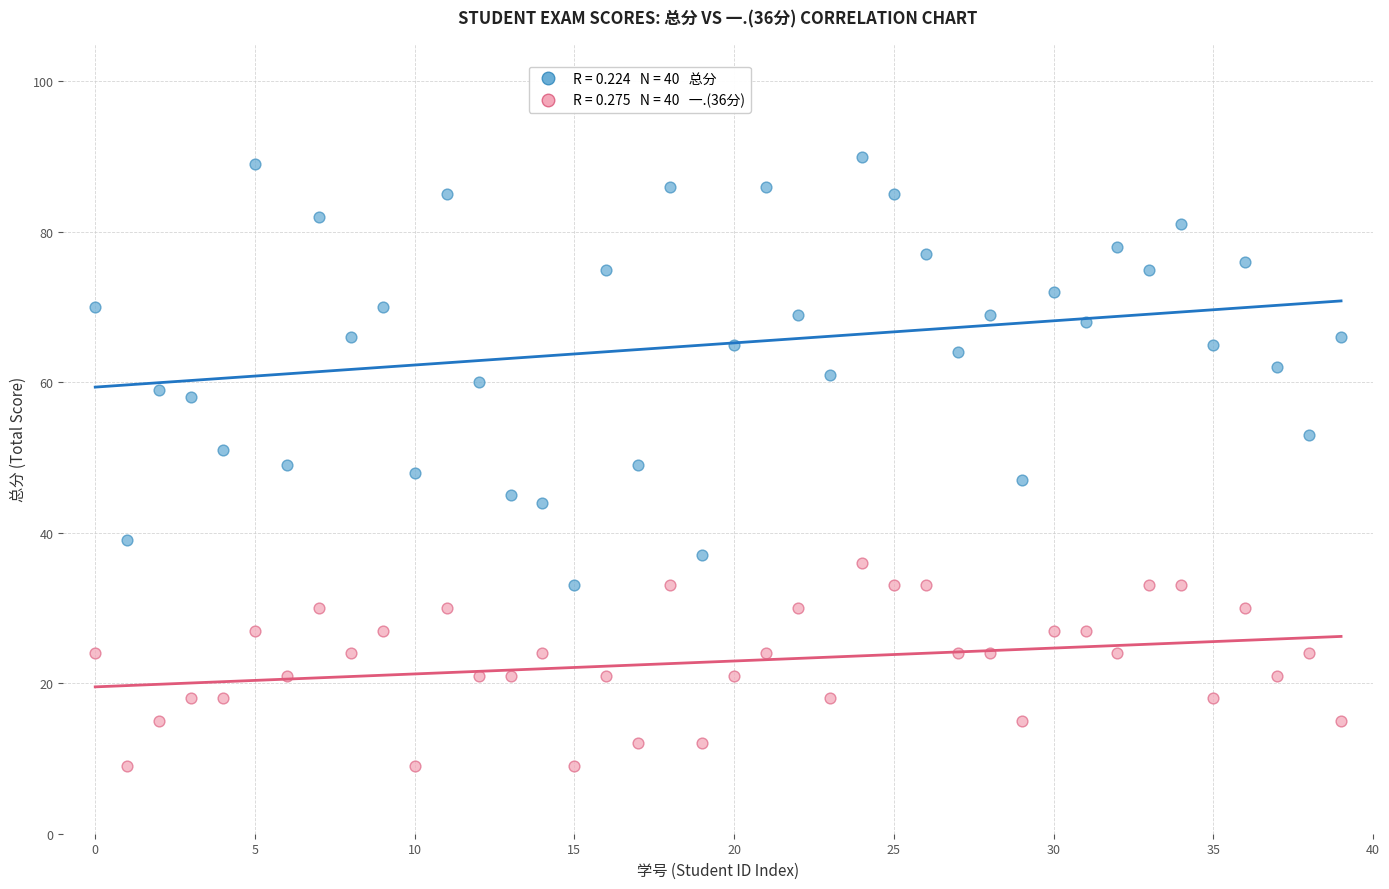

Across all data points, what is the range of Y values (max minus min)?

81